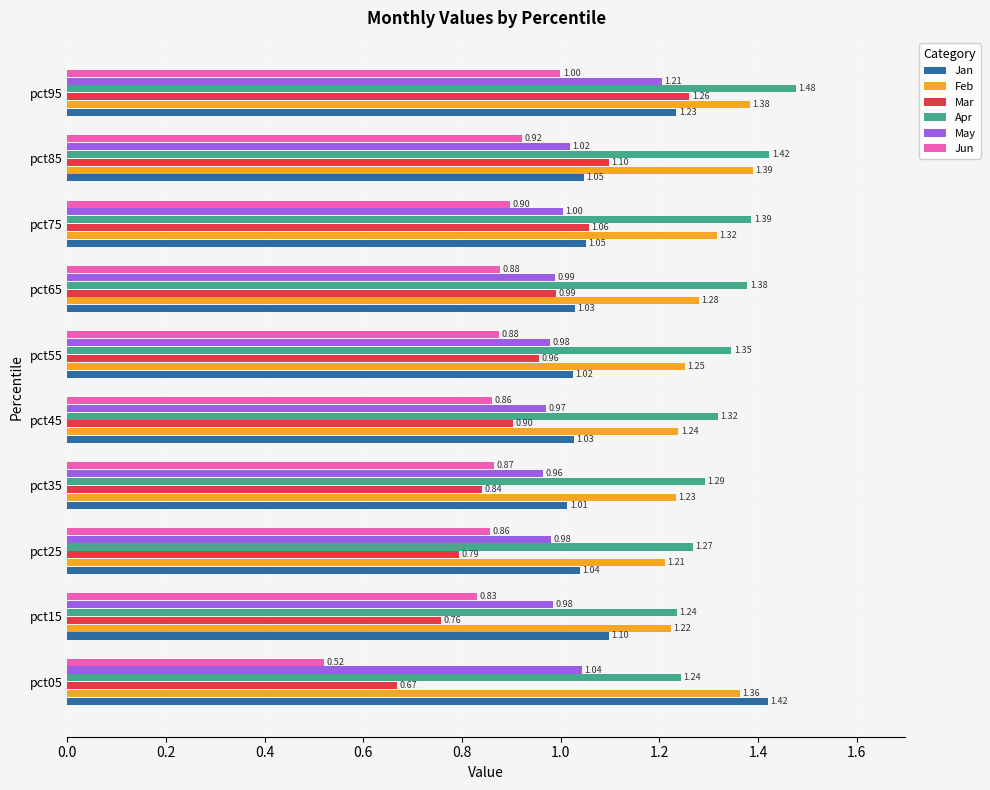

Count the number of categories in the chart.

10